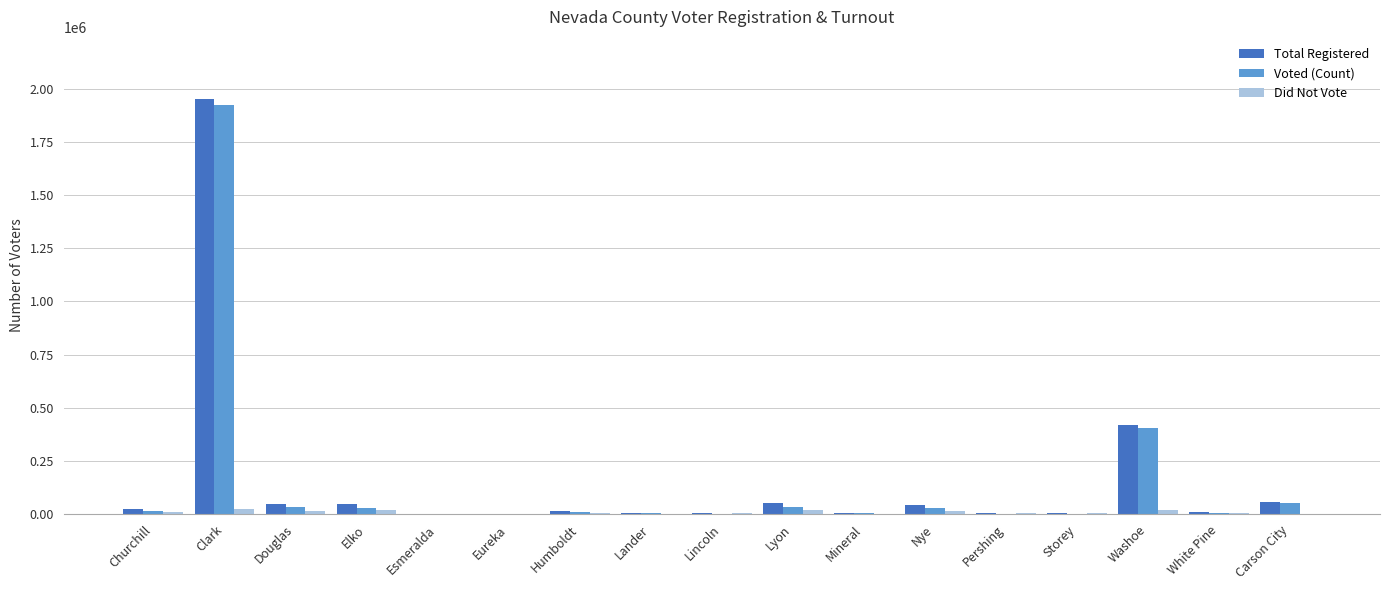

Which series has the widest spread of values?

Total Registered